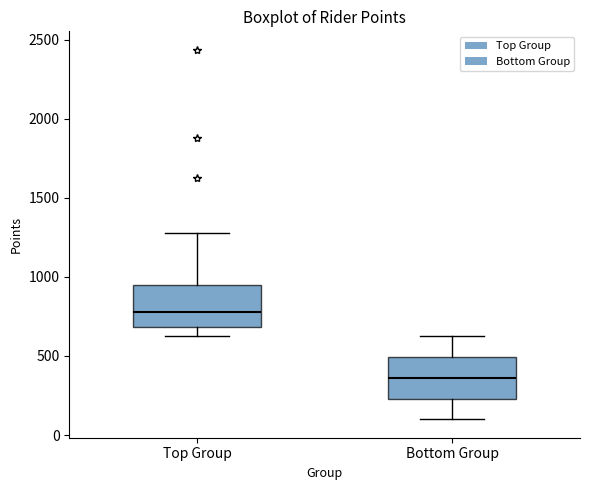

Where does the lower whisker of the box for Top Group end on the y-axis? The values are not printed on the chart, so give them approximately, as read against the axis.

650